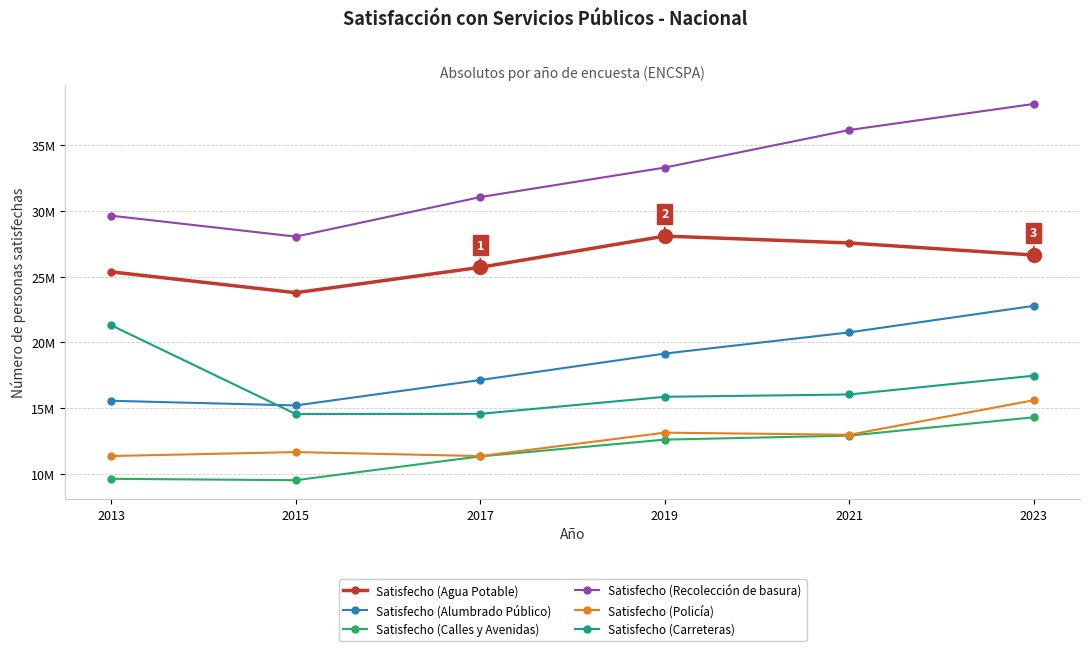

Is this an area chart (filled region under the line)?

No